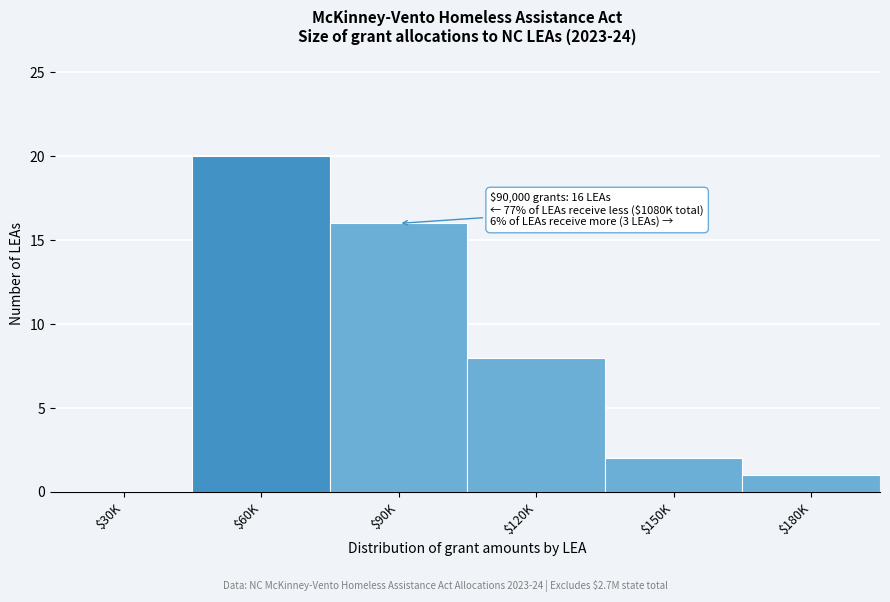

The chart shows a value of 5 at $60K. True or false?

False